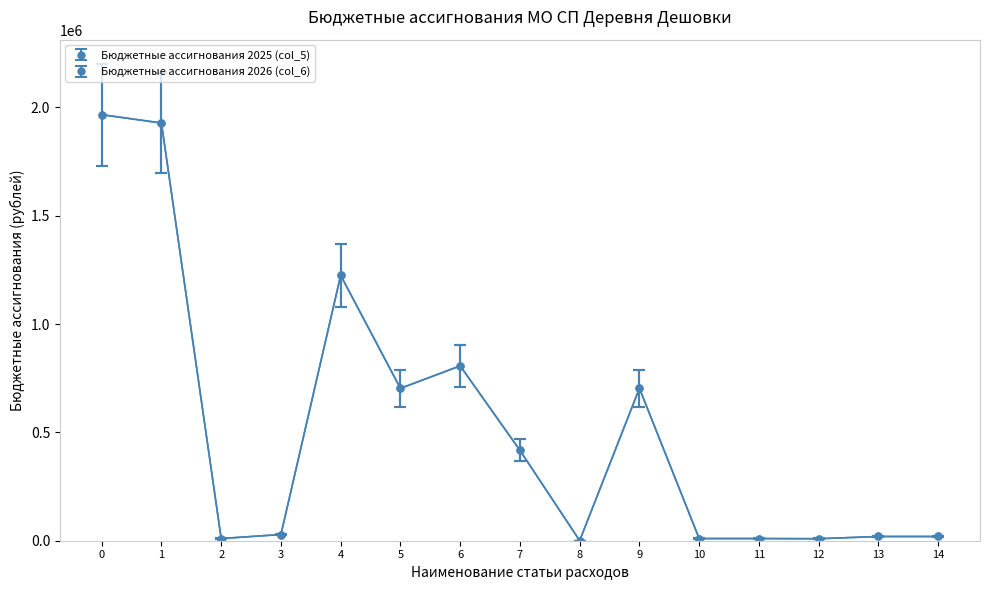

Reading left to right, transcribe all the data shown in this chart.

Бюджетные ассигнования 2025 (col_5): 1966610.0	1927940.0	10000.0	28670.0	1224715.0	703225.0	807015.0	417200.0	500.0	703225.0	10000.0	10000.0	9180.0	19490.0	19490.0
Бюджетные ассигнования 2026 (col_6): 1730616.8	1696587.2	8800.0	25229.6	1077749.2	618838.0	710173.2	367136.0	440.0	618838.0	8800.0	8800.0	8078.4	17151.2	17151.2